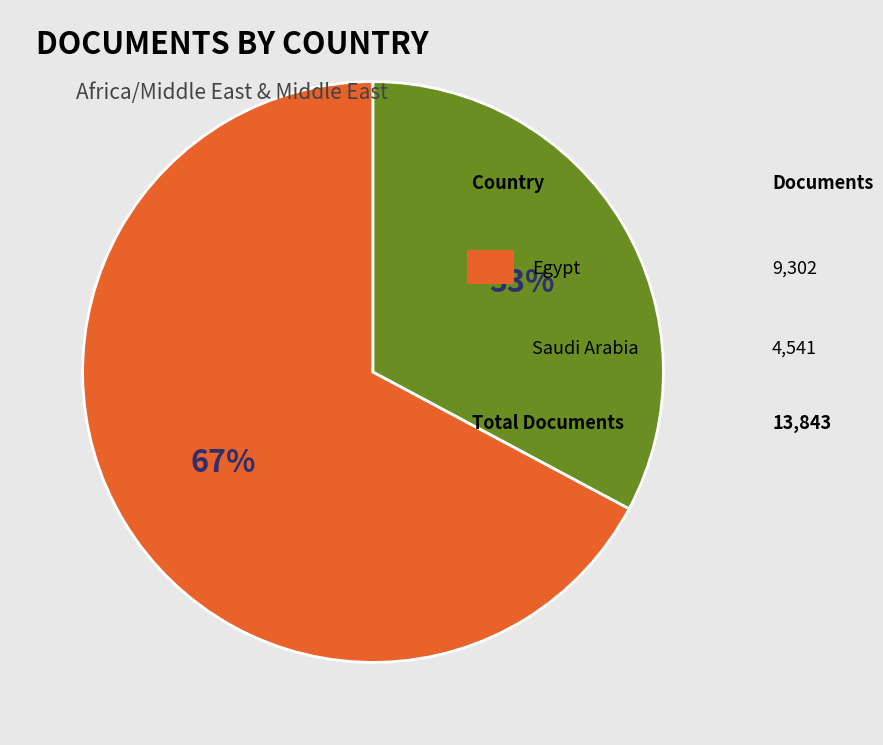

To the nearest percent, what is the difference between the largest and smallest slice percentages?

34%